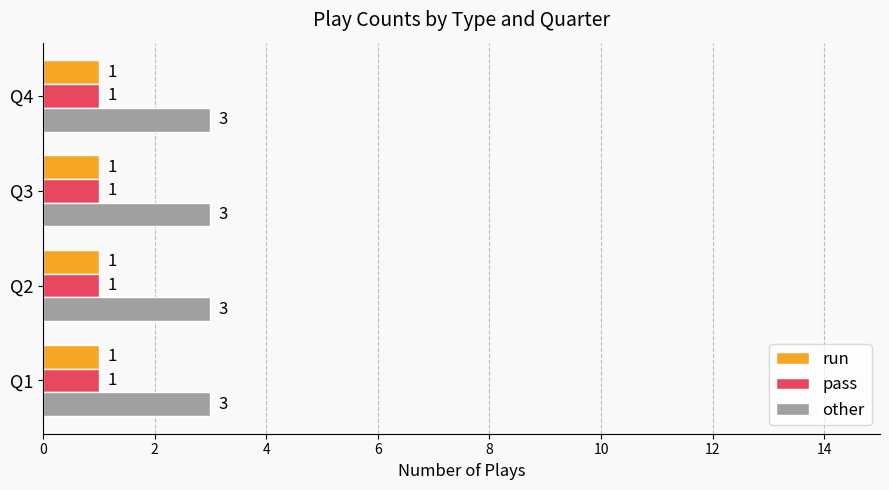

What is the sum of all pass values?

4